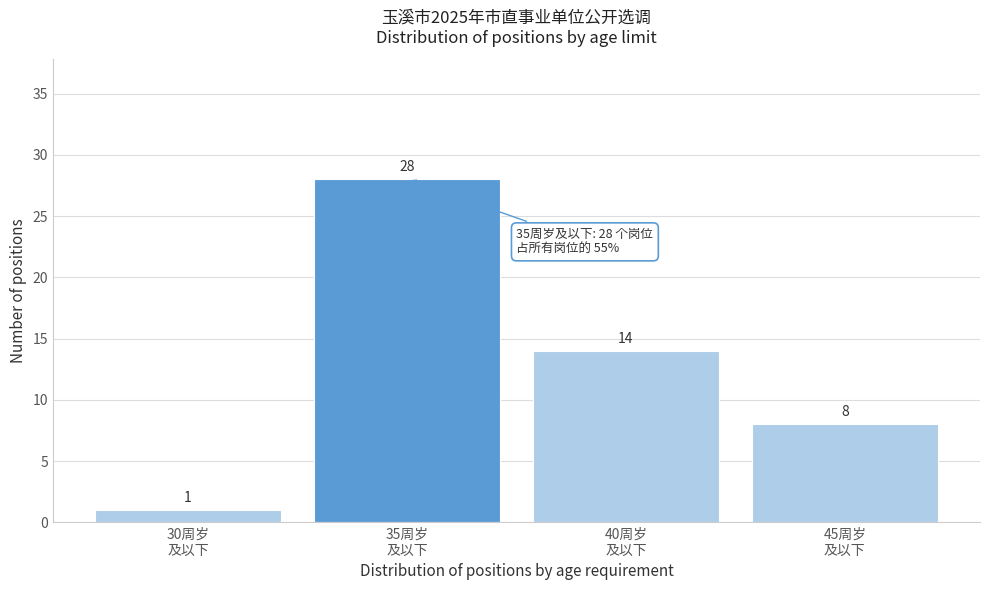

Reading left to right, extract all data points from this chart.

1	28	14	8